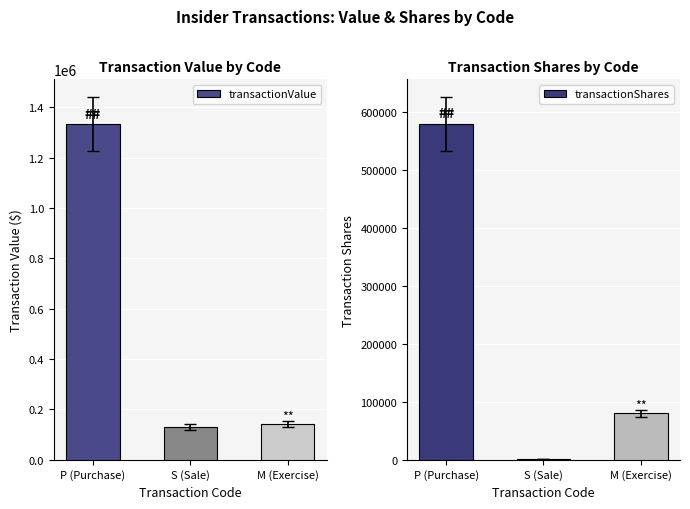

Between P (Purchase) and M (Exercise), which series saw the biggest shift?

transactionValue